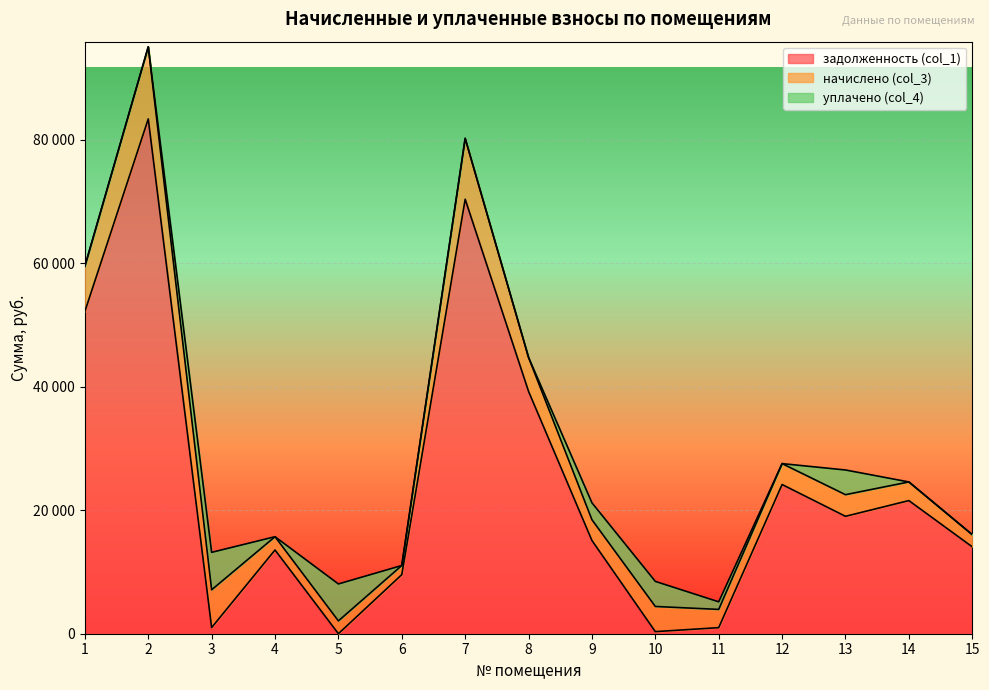

Count the number of data series in this chart.

3